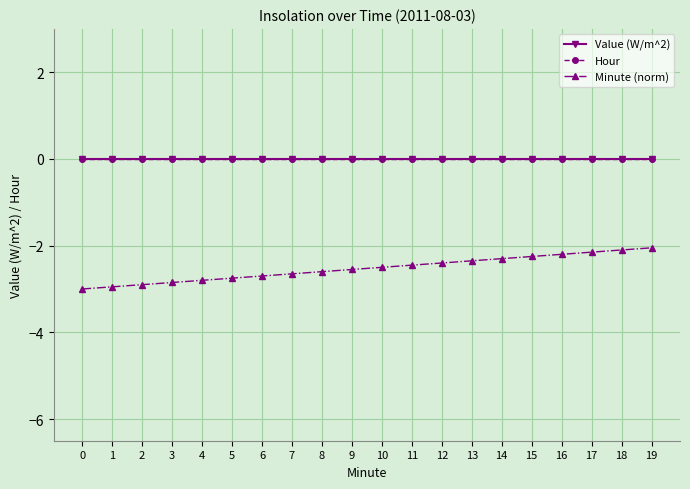

True or false: Minute (norm) and Hour intersect in this chart.

False